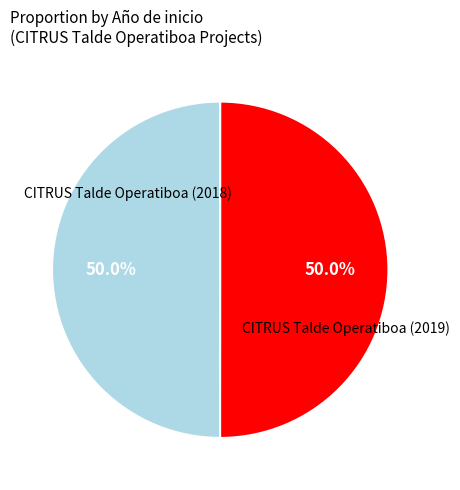

How many segments does this pie chart have?

2